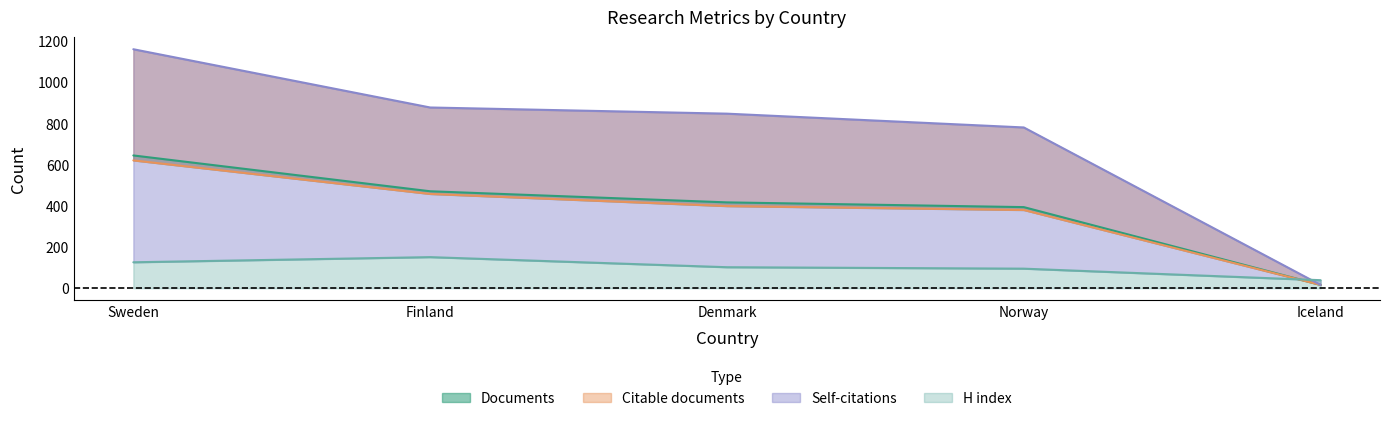

Read the Citable documents value at Denmark.

399